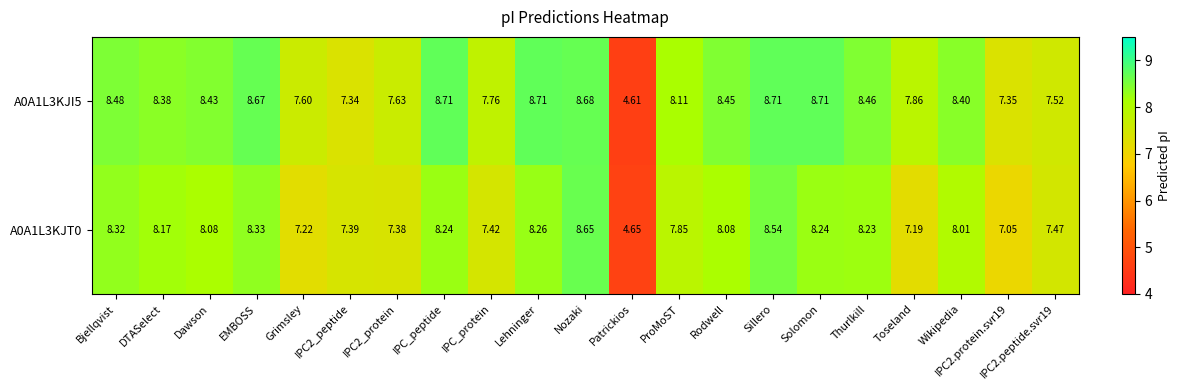

What is the smallest value displayed?

4.6